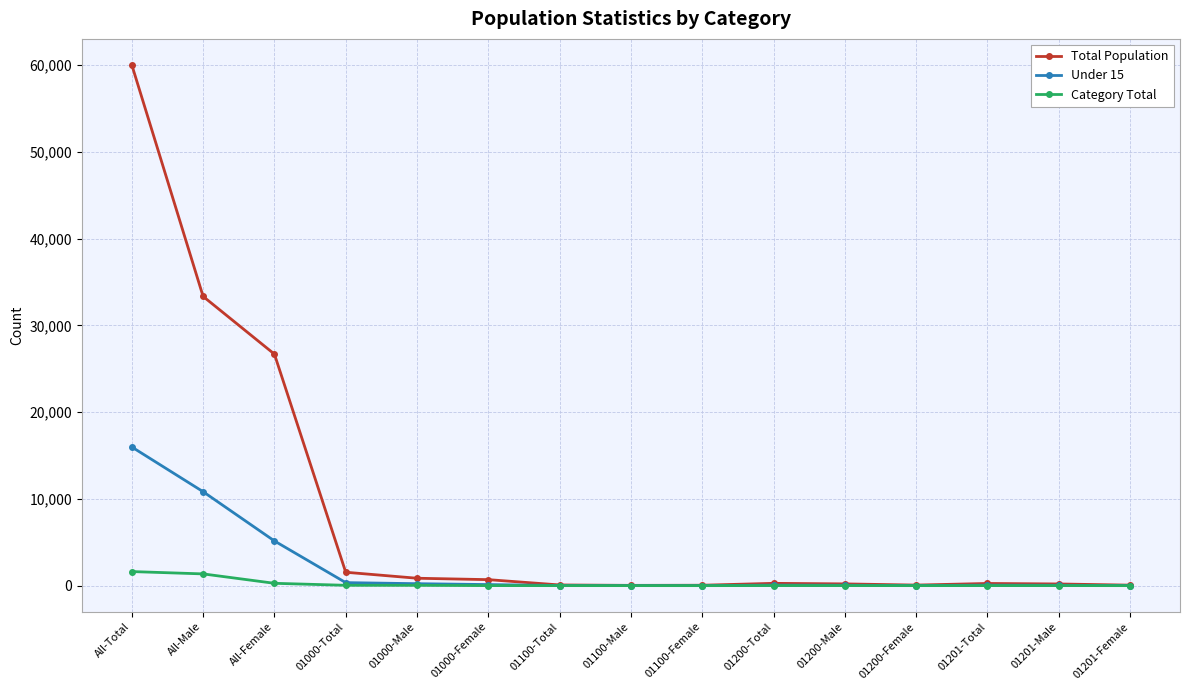

List the series in order of their overall mean, lowest first.

Category Total, Under 15, Total Population